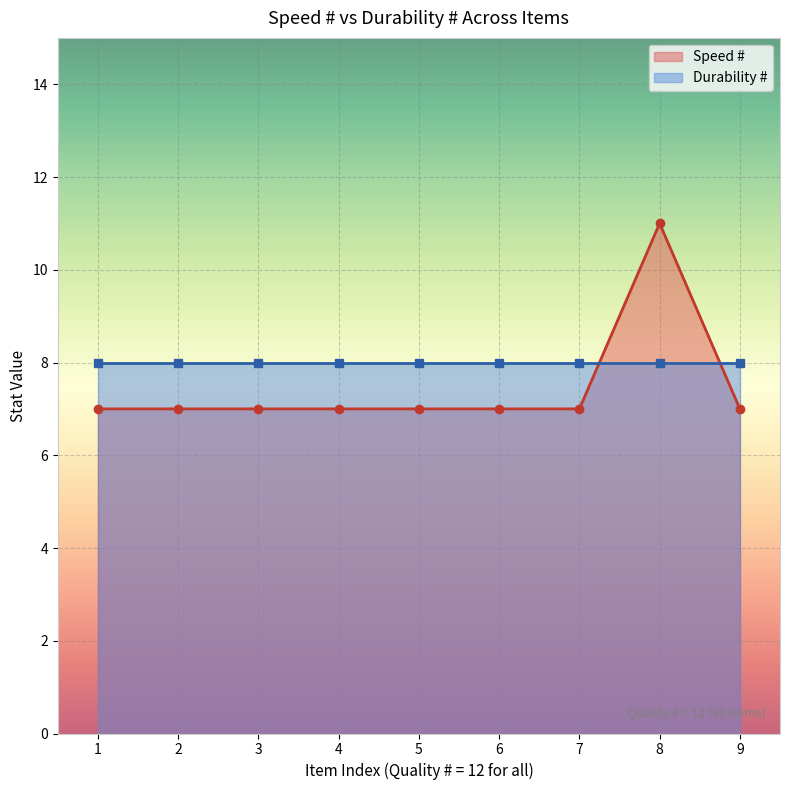

True or false: Speed # has more than 0 interior local peaks.

True